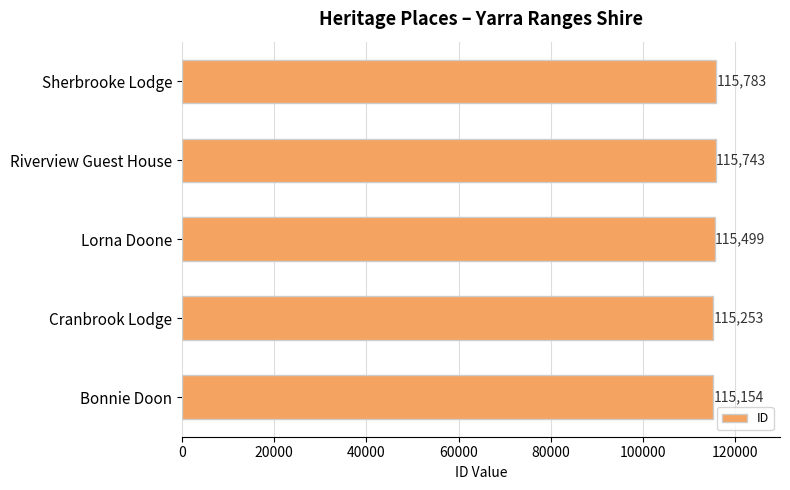

What is the greatest value displayed?

115783